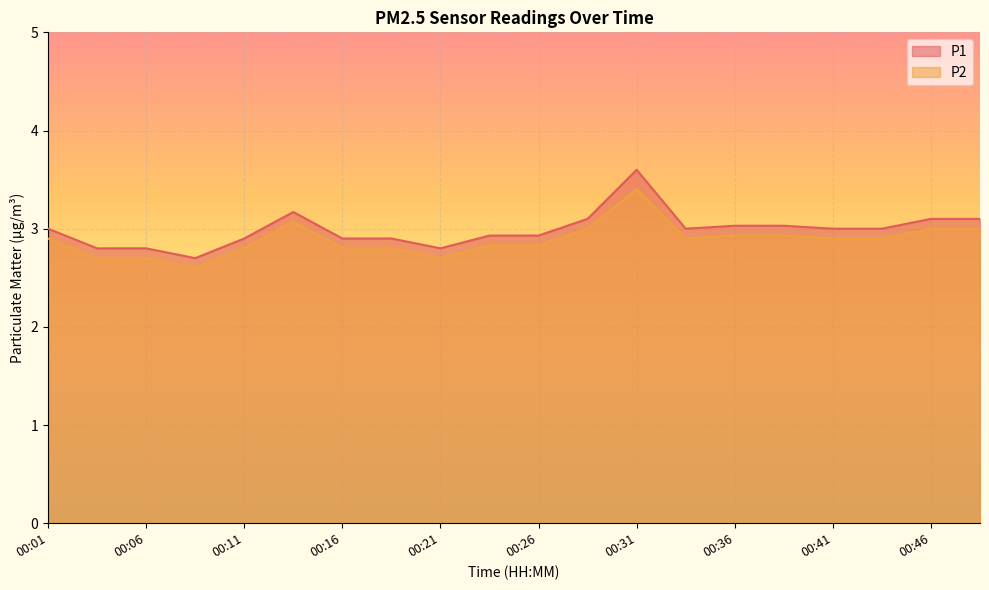

What is the average value of the P1 series?

3.0